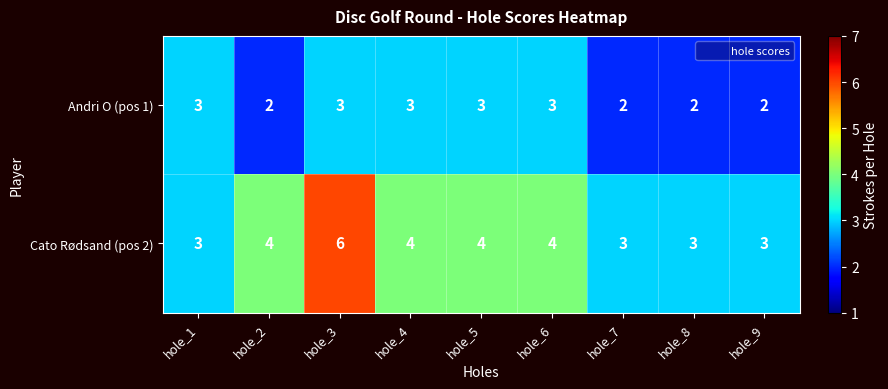

What is the difference between the maximum and minimum values in the Cato Rødsand (pos 2) series?

3